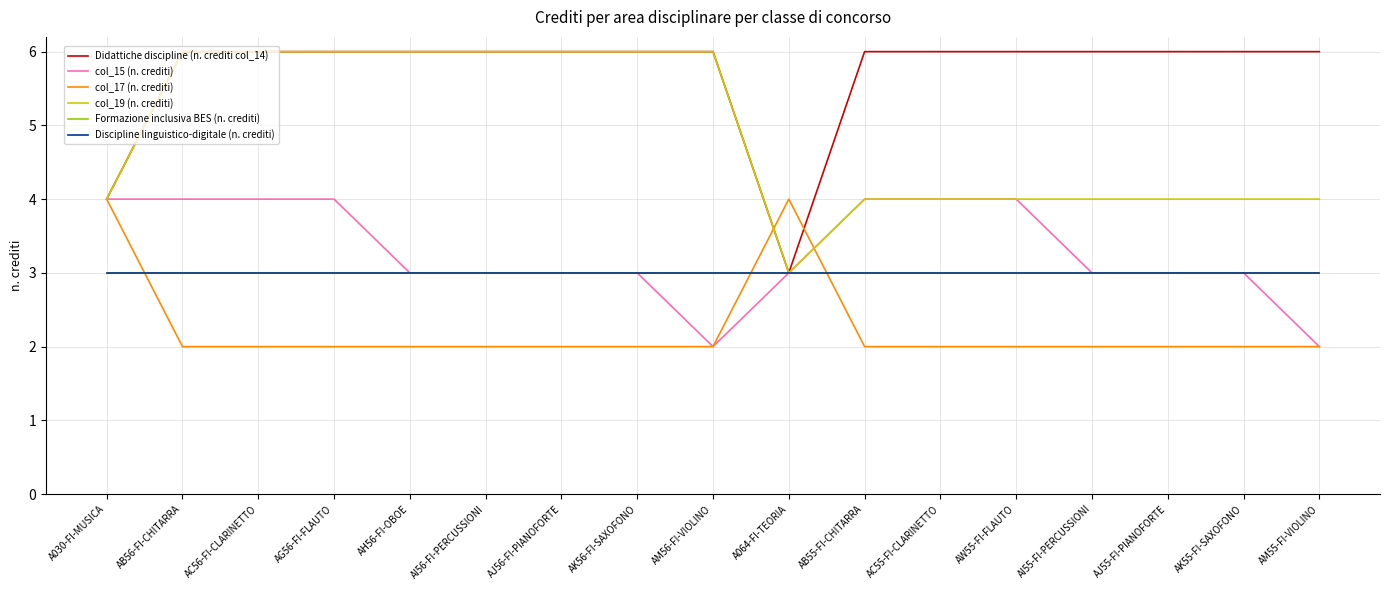

Between AJ55-FI-PIANOFORTE and AW55-FI-FLAUTO, which is larger?

AJ55-FI-PIANOFORTE